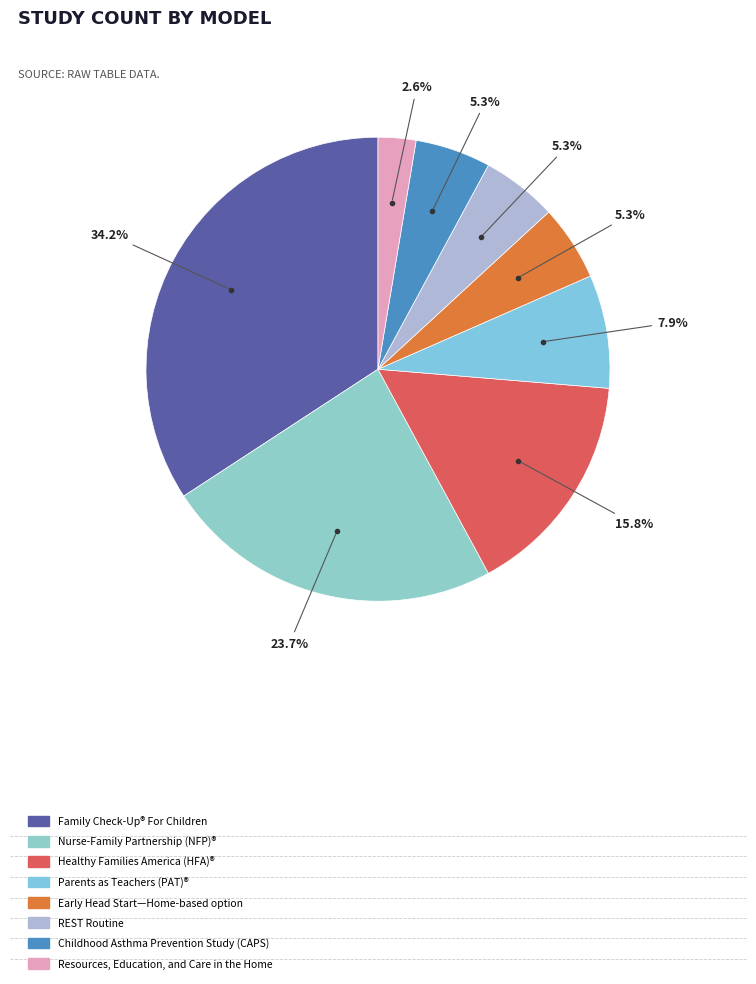

How many slices are in this pie chart?

8